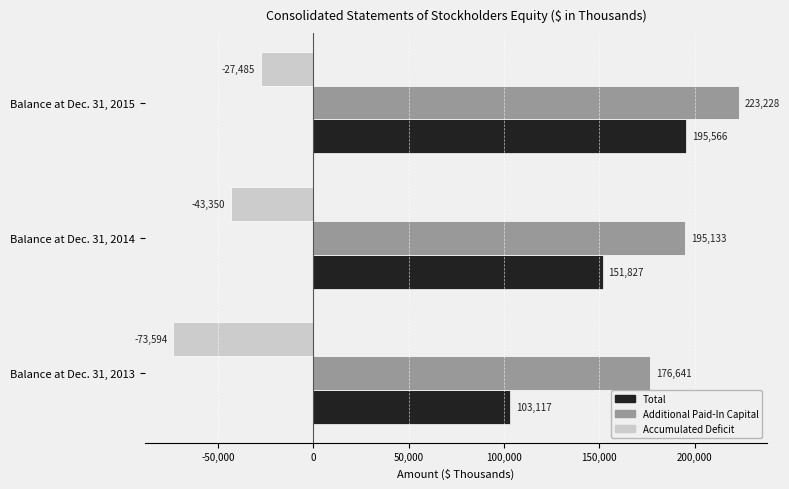

At how many categories does at least one series exceed 143588?

3